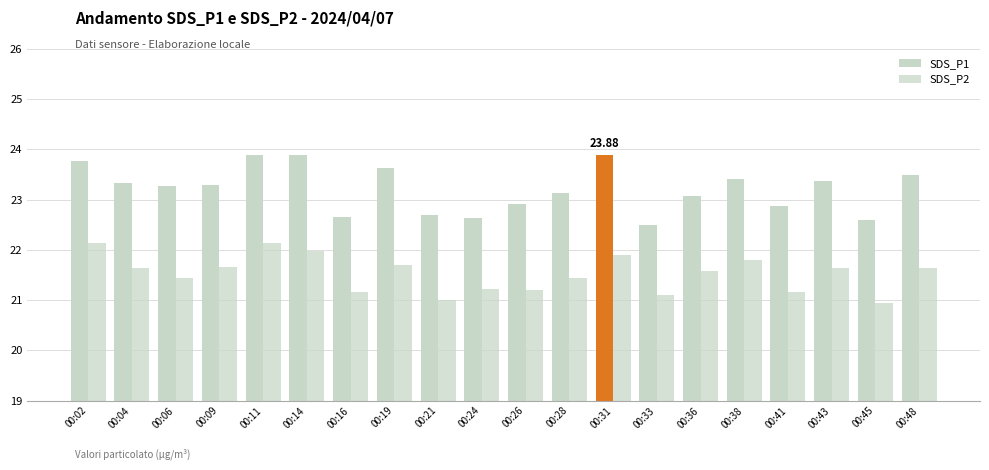

How many groups of bars are there?

20